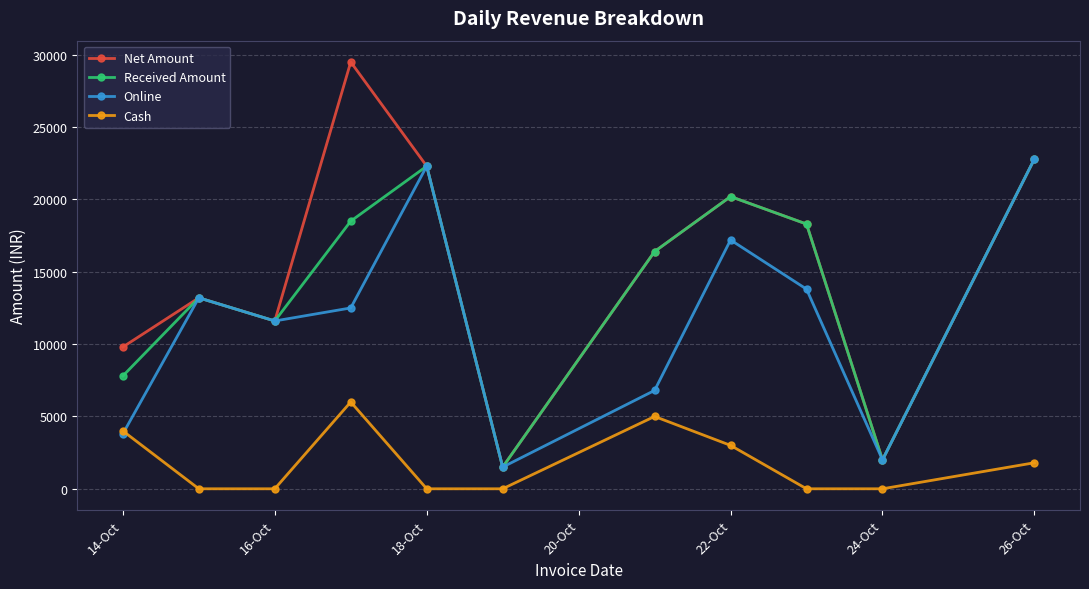

True or false: Received Amount and Cash cross at least once.

False